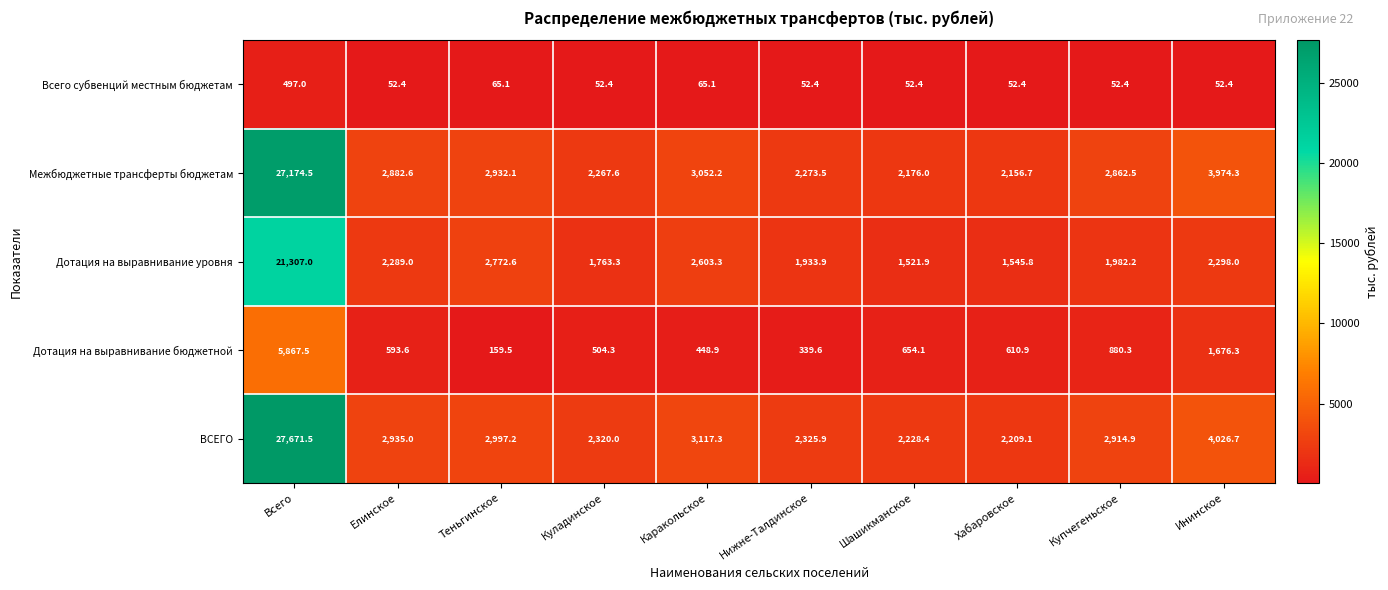

At how many categories does at least one series exceed 24121?

1